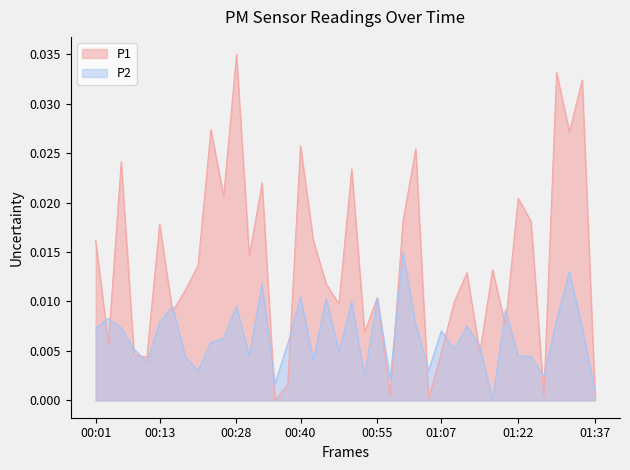

Which series has the widest spread of values?

P1